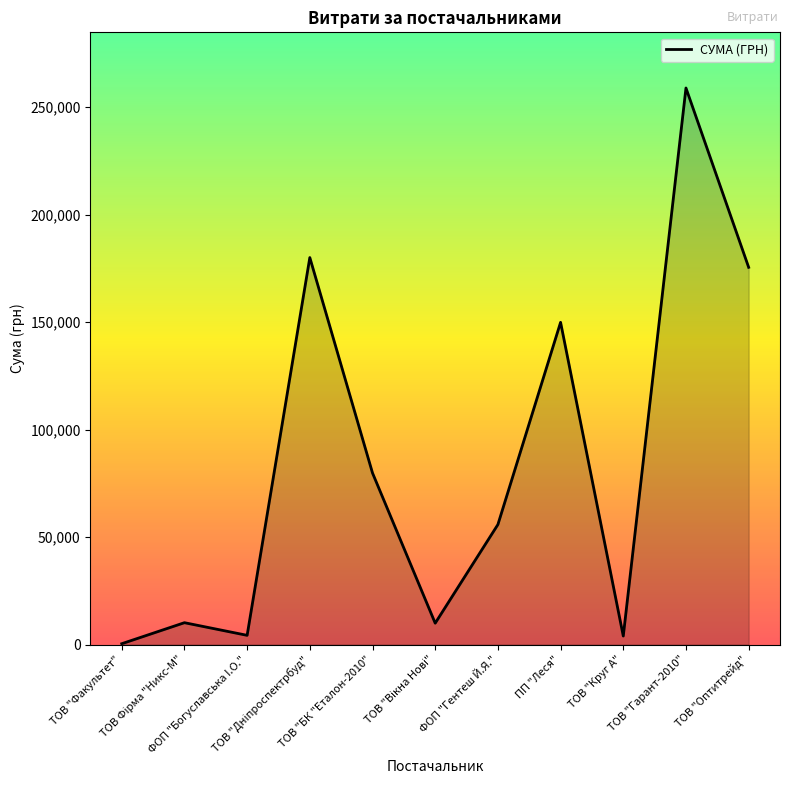

What is the maximum value shown in the chart?

258856.4